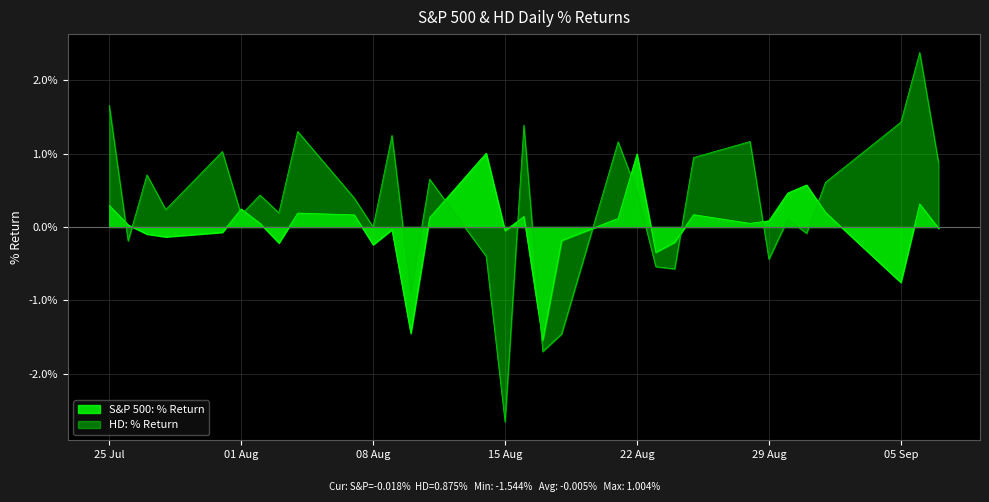

True or false: S&P 500: % Return and HD: % Return cross at least once.

True